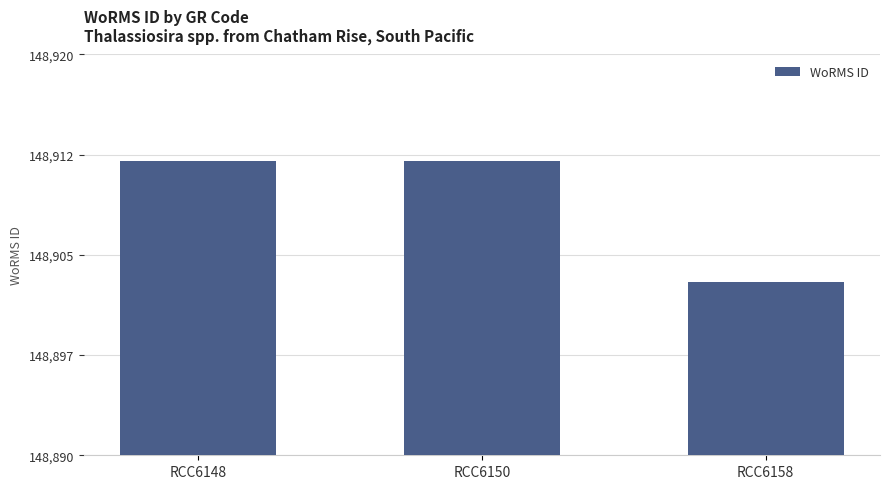

What is the sum of the values at RCC6158 and RCC6148?

297815